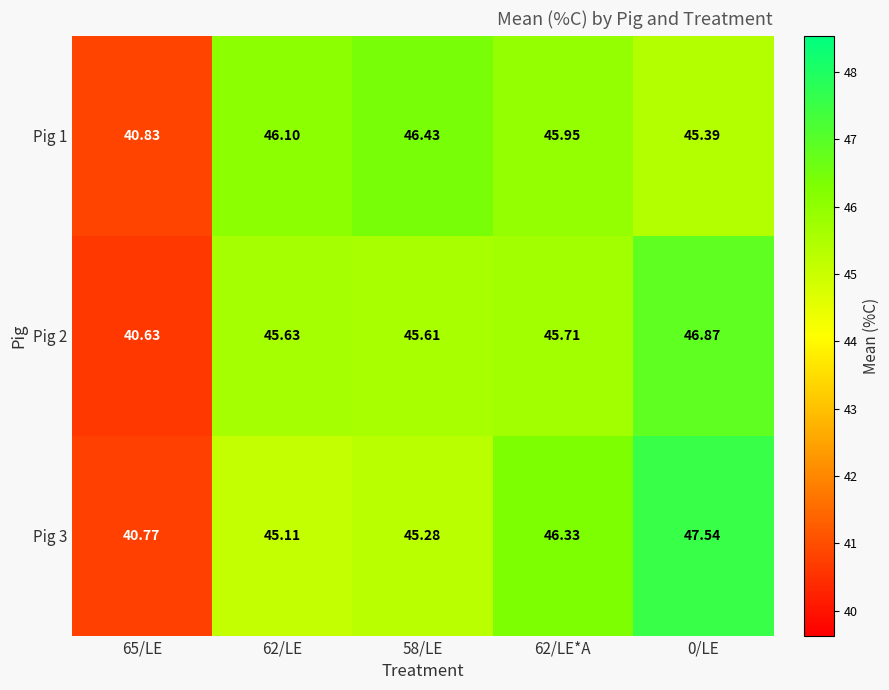

Which series has the widest spread of values?

Pig 3